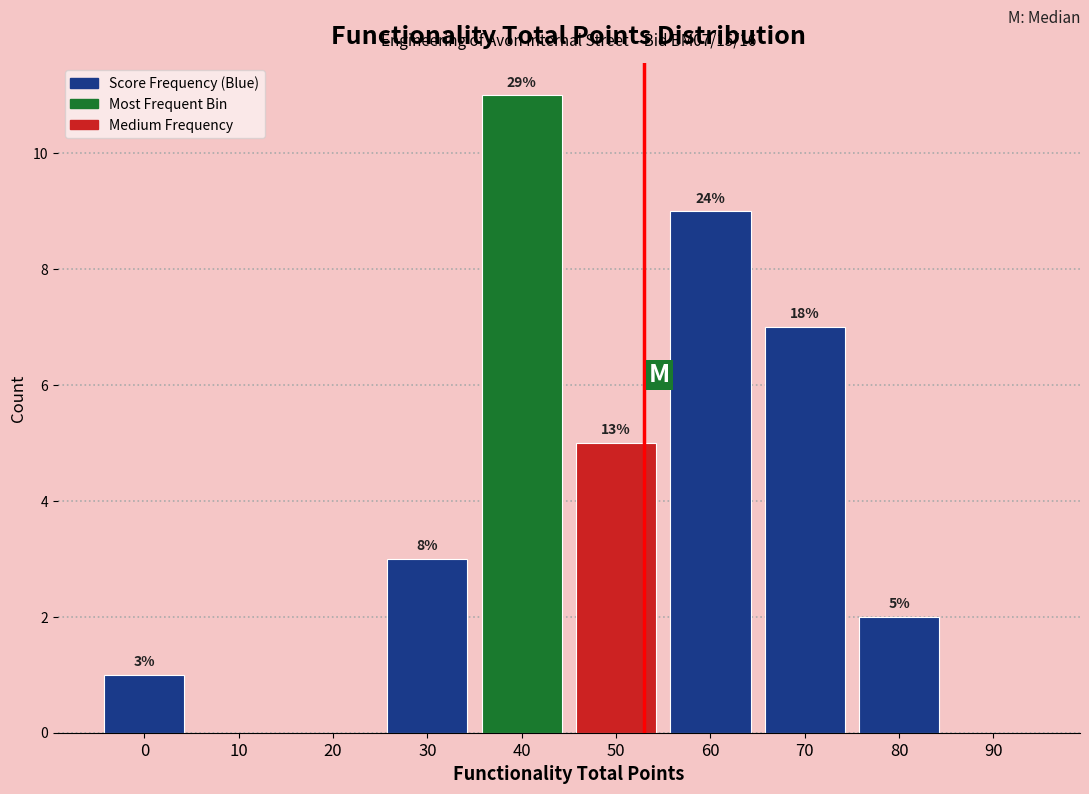

Are the bars horizontal?

No